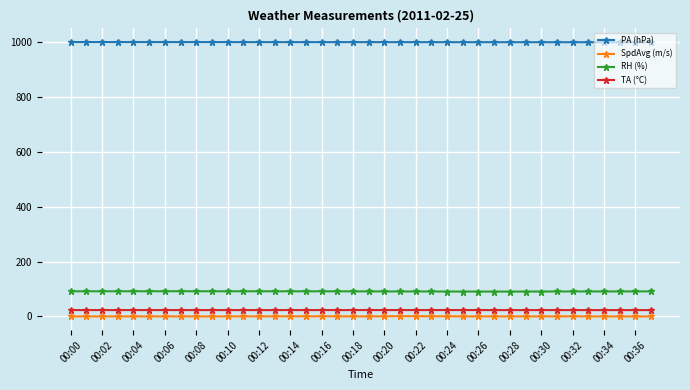

What is the greatest value displayed?

999.7